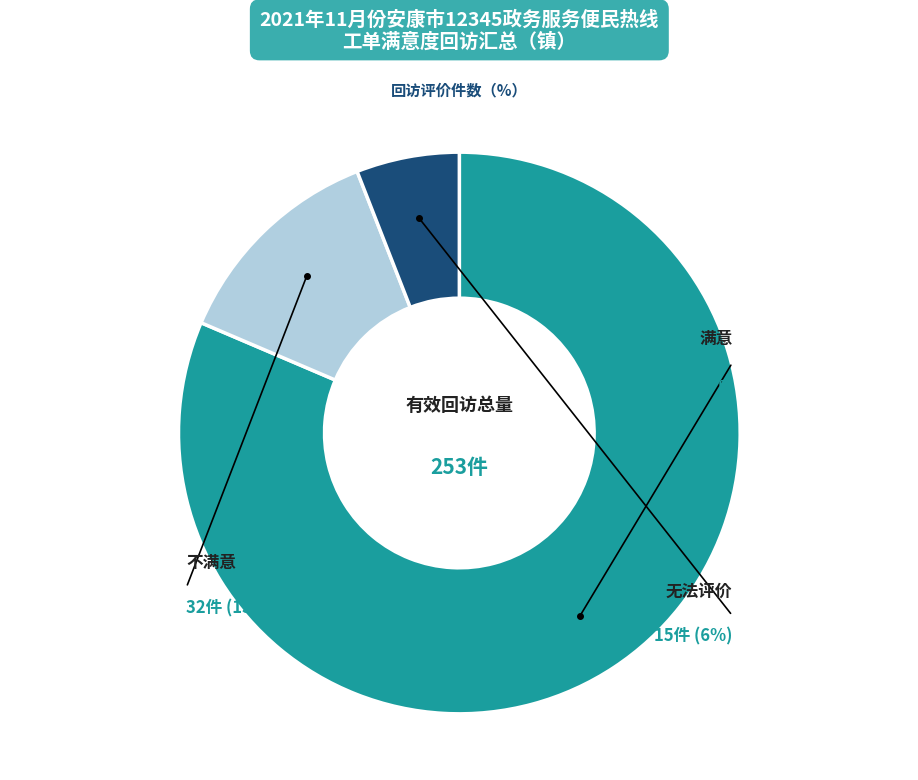

To the nearest percent, what is the average slice percentage?

33%